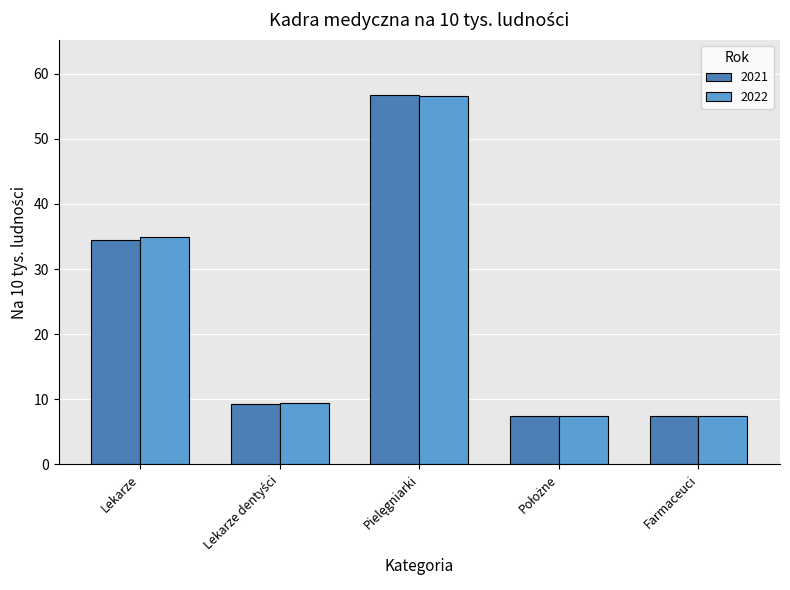

How many bars are there in each group?

2